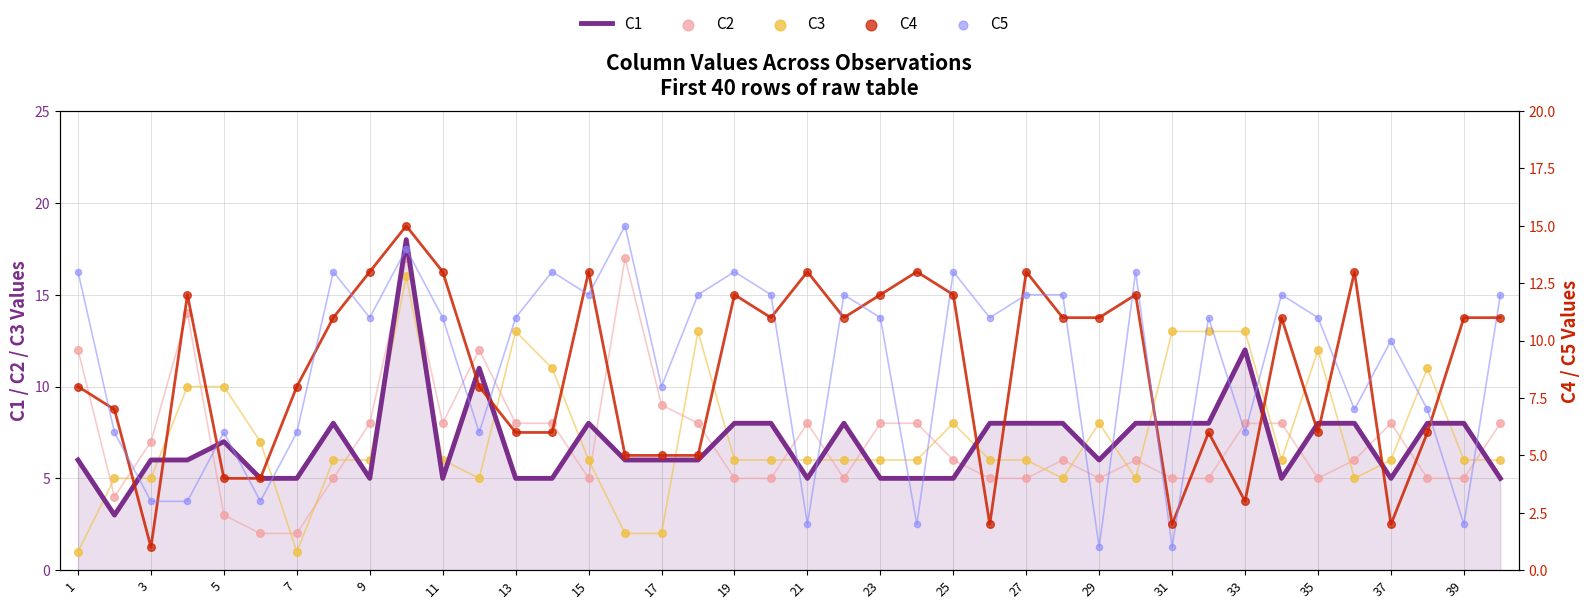

What are all the series names shown in the legend?

C1, C2, C3, C4, C5